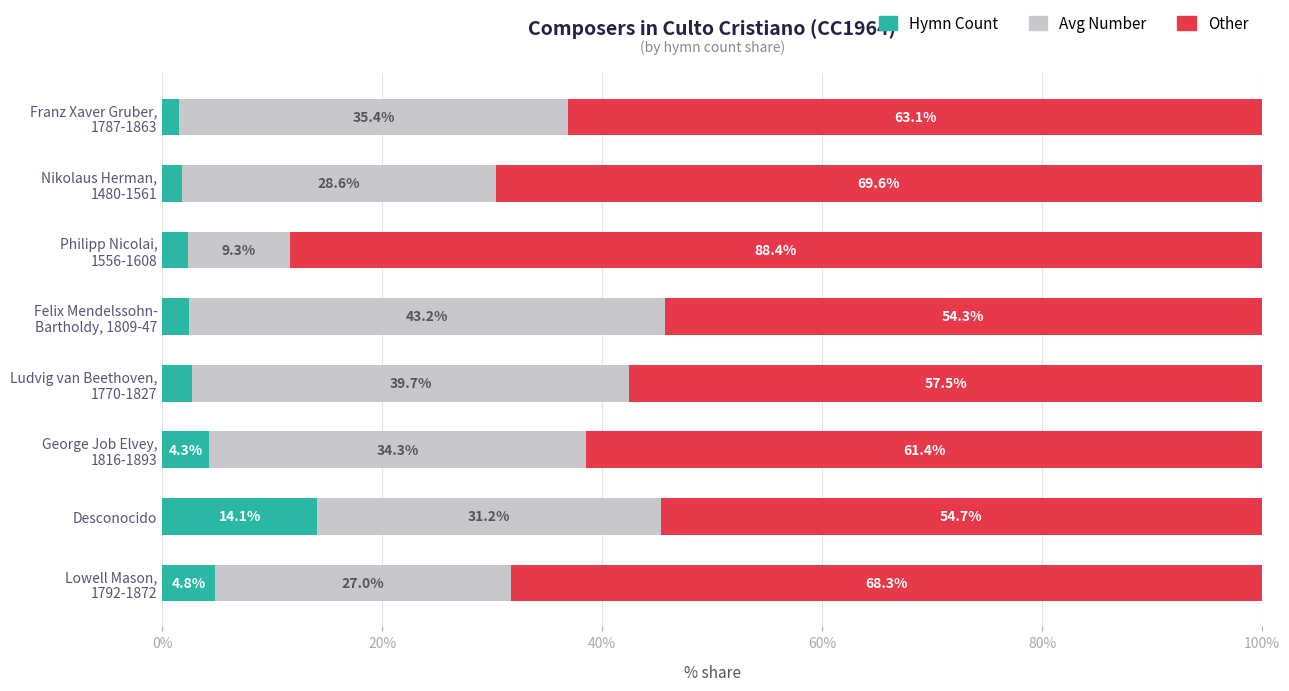

Is it true that Hymn Count equals 22.1 at Desconocido?

False